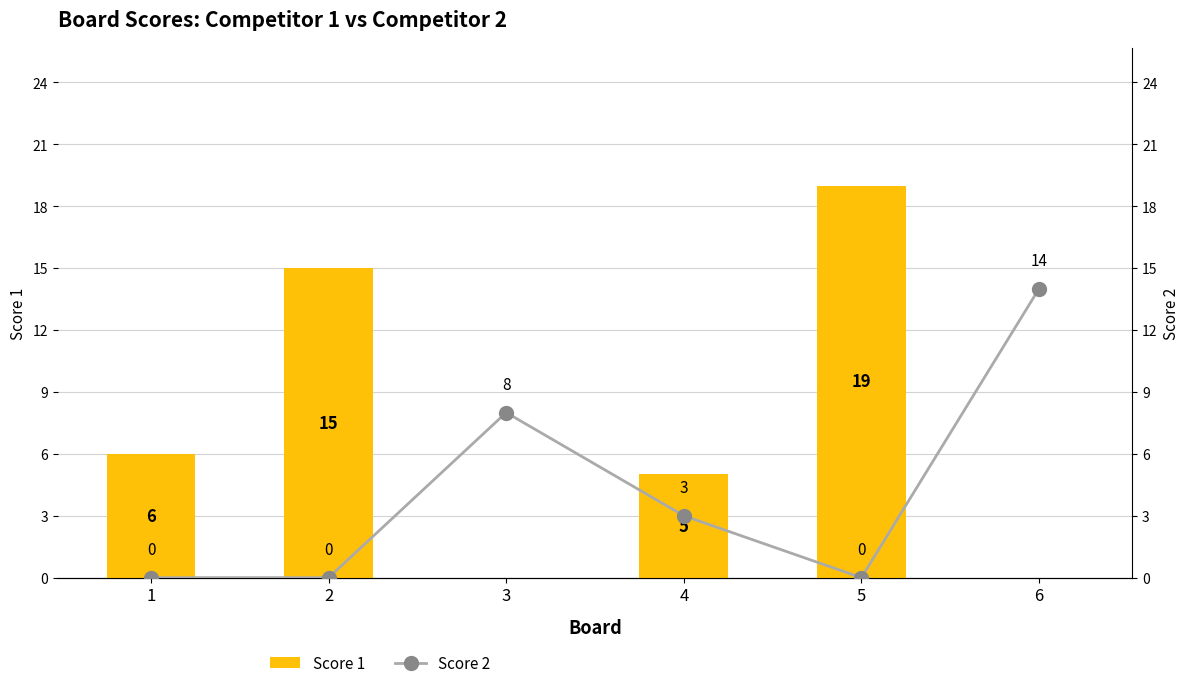

How many groups of bars are there?

6